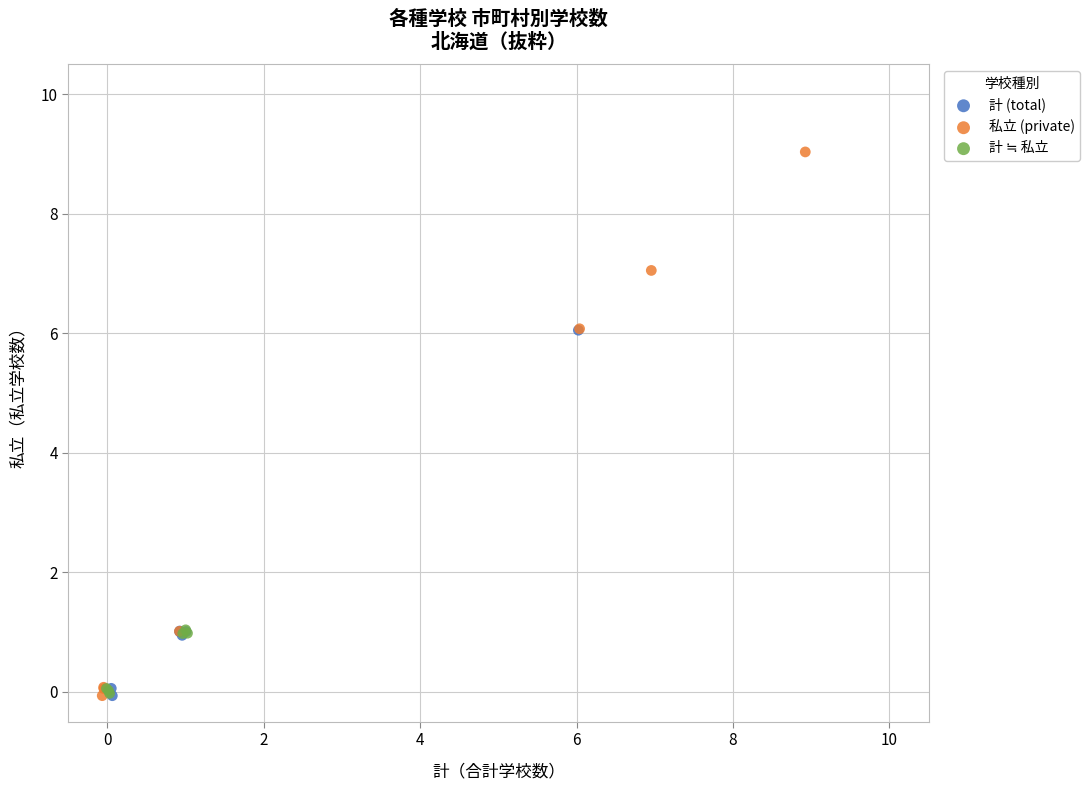

Which series contains the highest Y value?

私立 (private)